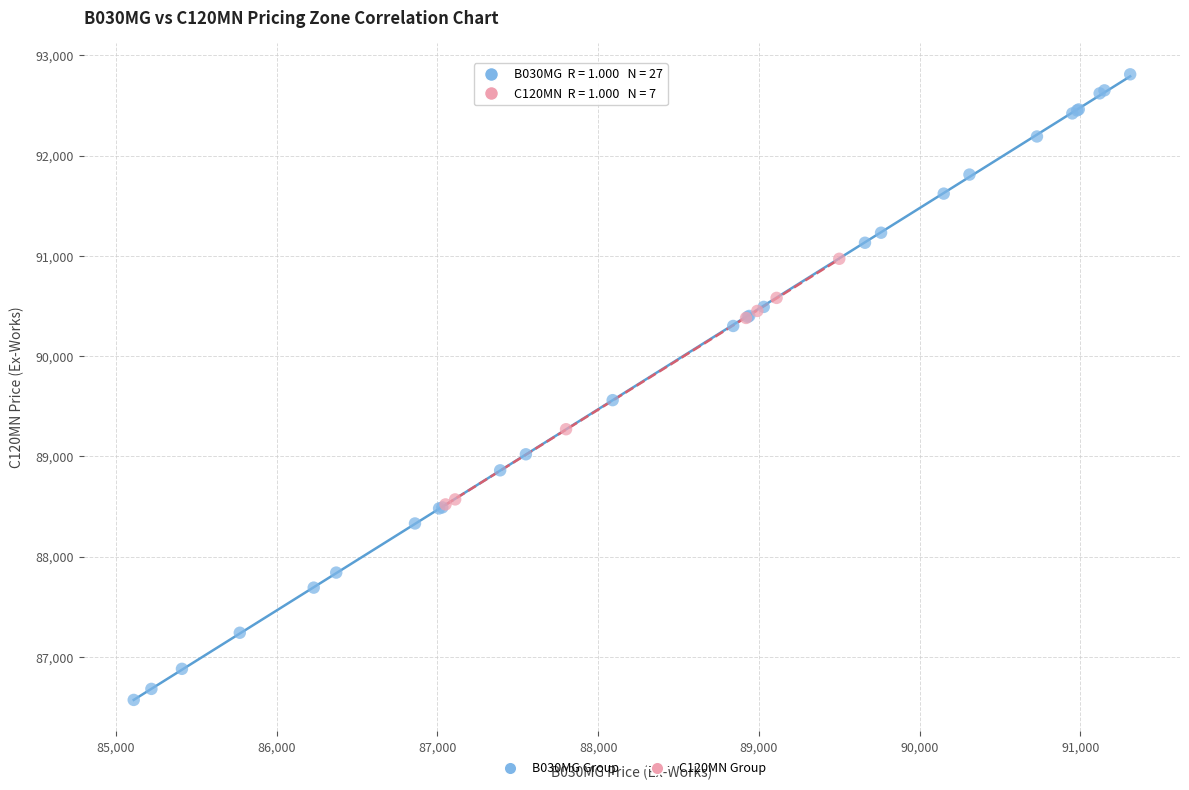

What are all the series names shown in the legend?

B030MG Group, C120MN Group